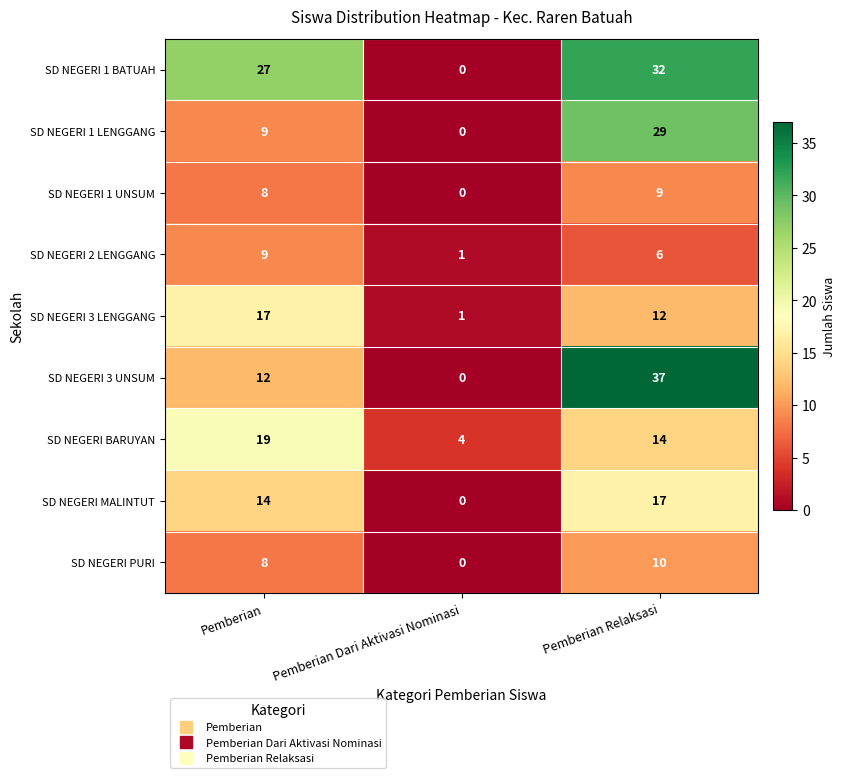

Reading right to left, what are all the values shown in this chart?

SD NEGERI 1 BATUAH: Pemberian Relaksasi=32	Pemberian Dari Aktivasi Nominasi=0	Pemberian=27
SD NEGERI 1 LENGGANG: Pemberian Relaksasi=29	Pemberian Dari Aktivasi Nominasi=0	Pemberian=9
SD NEGERI 1 UNSUM: Pemberian Relaksasi=9	Pemberian Dari Aktivasi Nominasi=0	Pemberian=8
SD NEGERI 2 LENGGANG: Pemberian Relaksasi=6	Pemberian Dari Aktivasi Nominasi=1	Pemberian=9
SD NEGERI 3 LENGGANG: Pemberian Relaksasi=12	Pemberian Dari Aktivasi Nominasi=1	Pemberian=17
SD NEGERI 3 UNSUM: Pemberian Relaksasi=37	Pemberian Dari Aktivasi Nominasi=0	Pemberian=12
SD NEGERI BARUYAN: Pemberian Relaksasi=14	Pemberian Dari Aktivasi Nominasi=4	Pemberian=19
SD NEGERI MALINTUT: Pemberian Relaksasi=17	Pemberian Dari Aktivasi Nominasi=0	Pemberian=14
SD NEGERI PURI: Pemberian Relaksasi=10	Pemberian Dari Aktivasi Nominasi=0	Pemberian=8